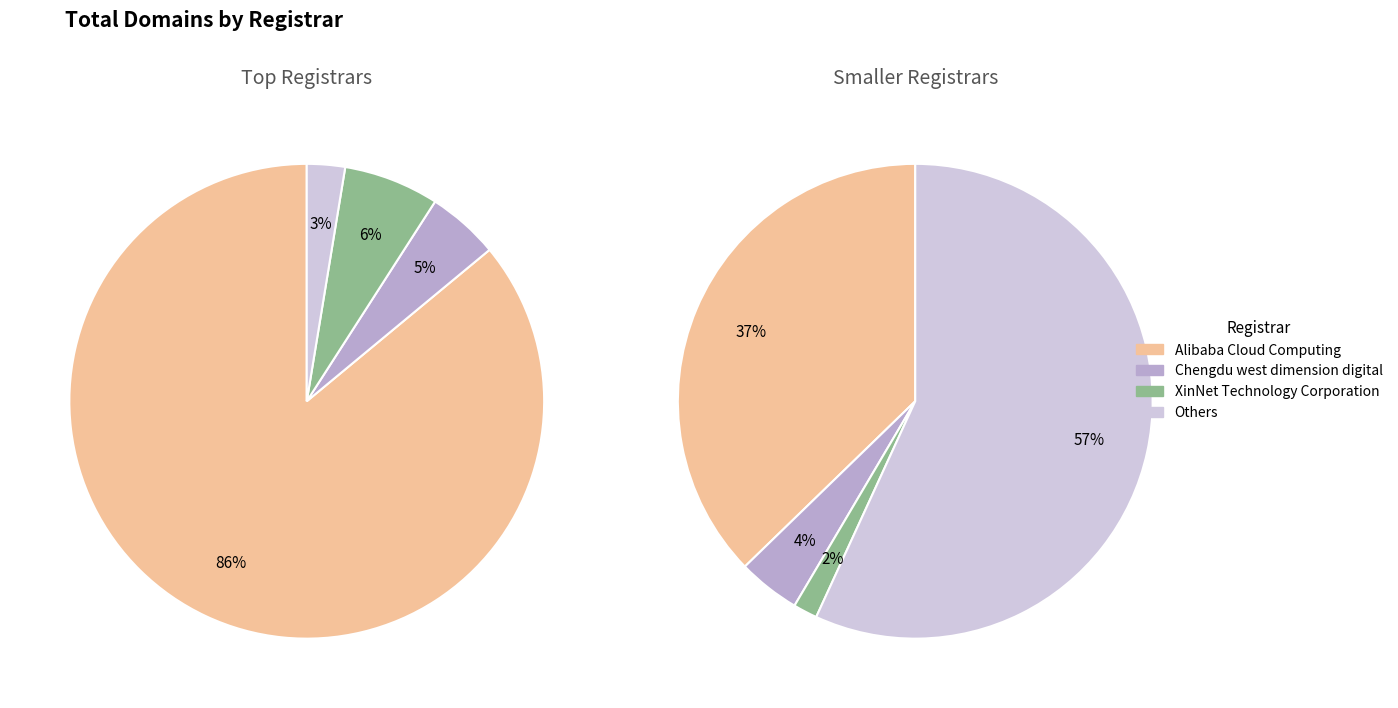

Does any single category account for the majority?

Yes